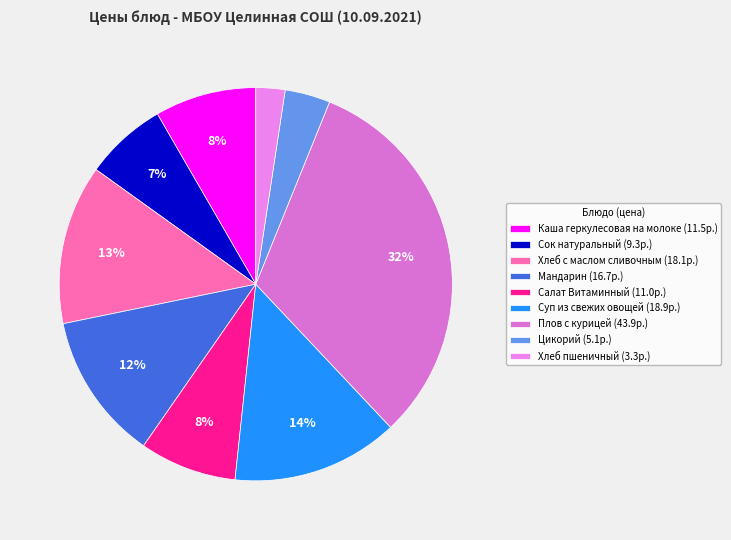

Which slice is the largest?

Плов с курицей